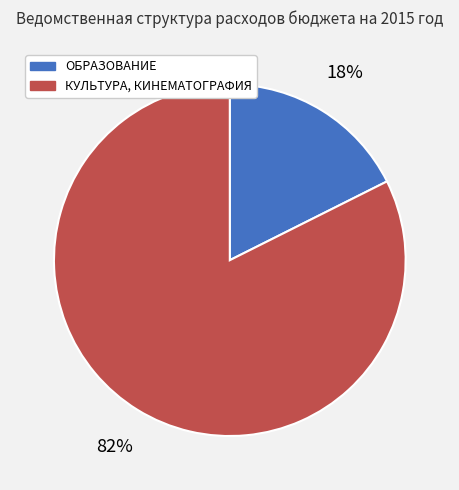

Do КУЛЬТУРА, КИНЕМАТОГРАФИЯ and ОБРАЗОВАНИЕ together represent more than half of the pie?

Yes